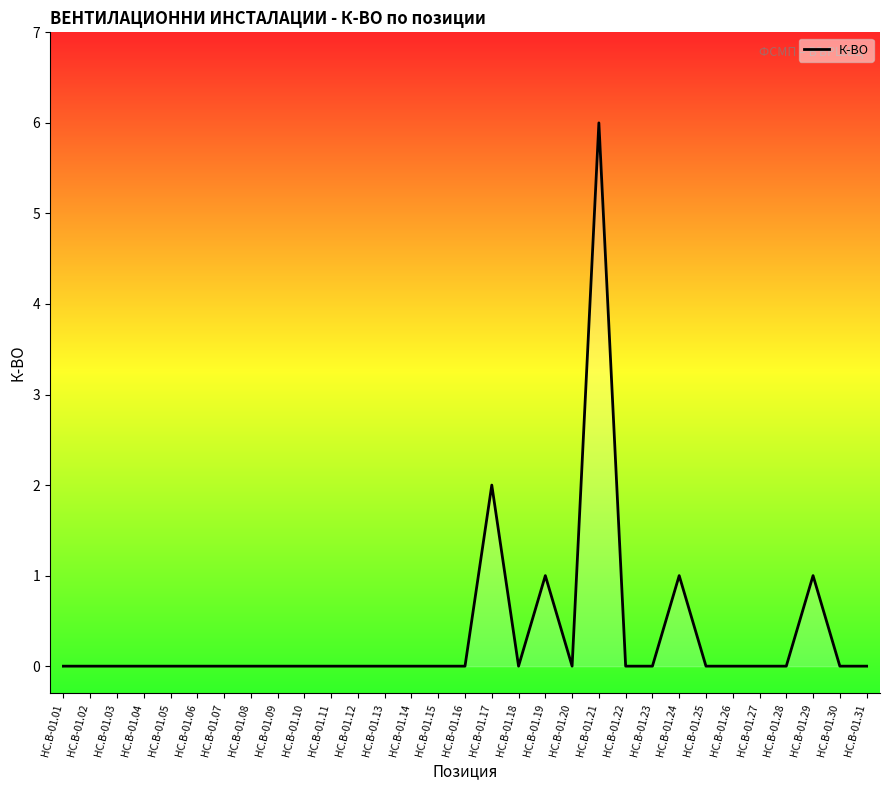

What is the maximum value shown in the chart?

6